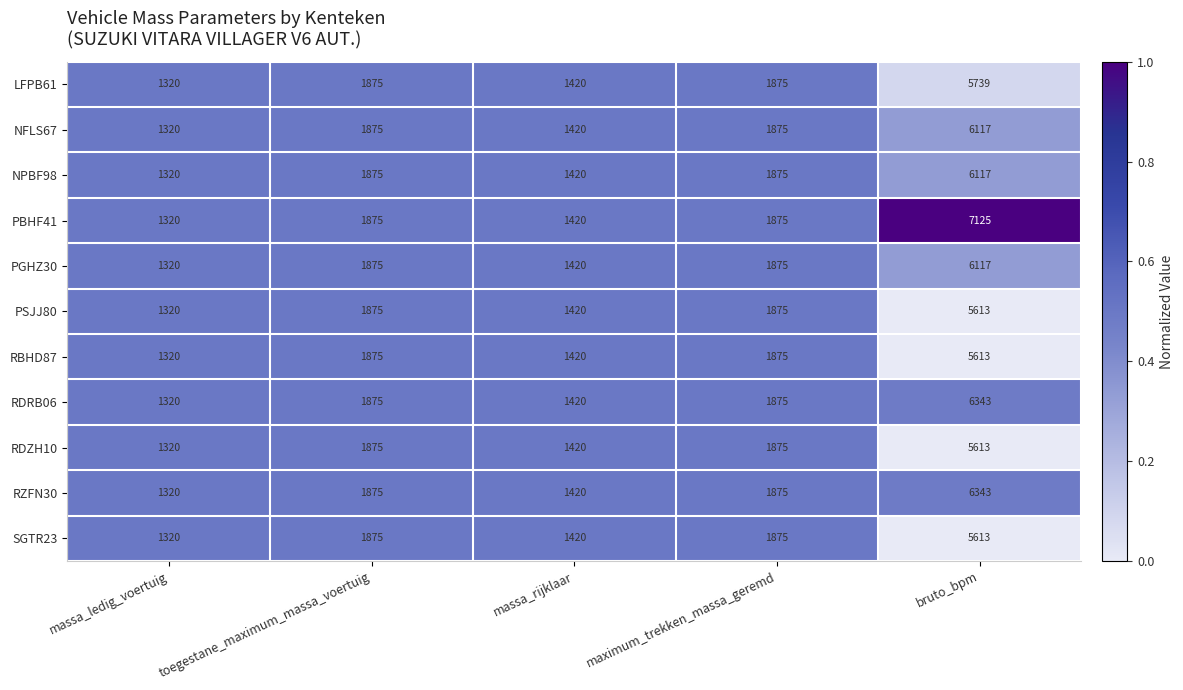

What is the smallest value displayed?

1320